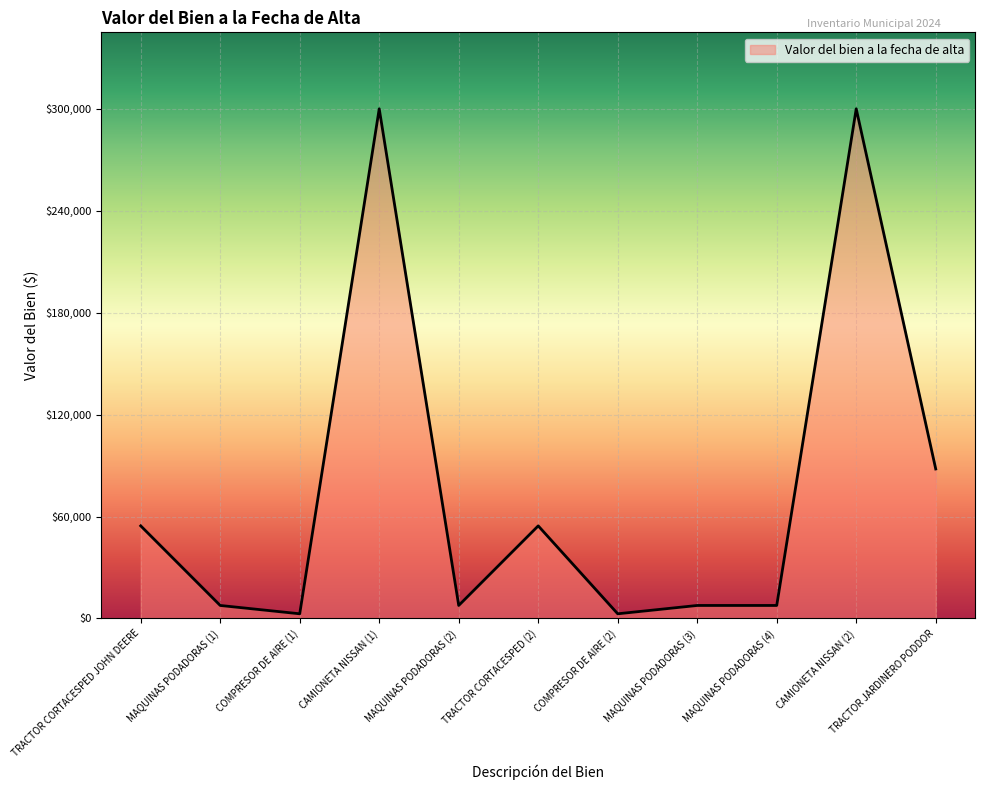

What is the difference between the values at COMPRESOR DE AIRE (2) and TRACTOR CORTACESPED (2)?

51750